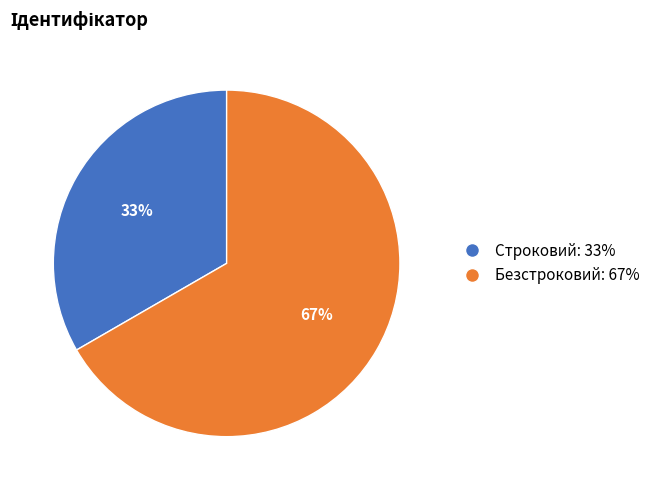

To the nearest percent, what percentage of the pie is Безстроковий?

67%